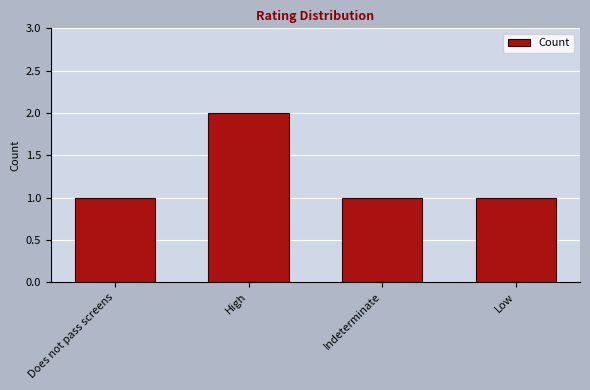

At which category does the chart reach its peak across all series?

High